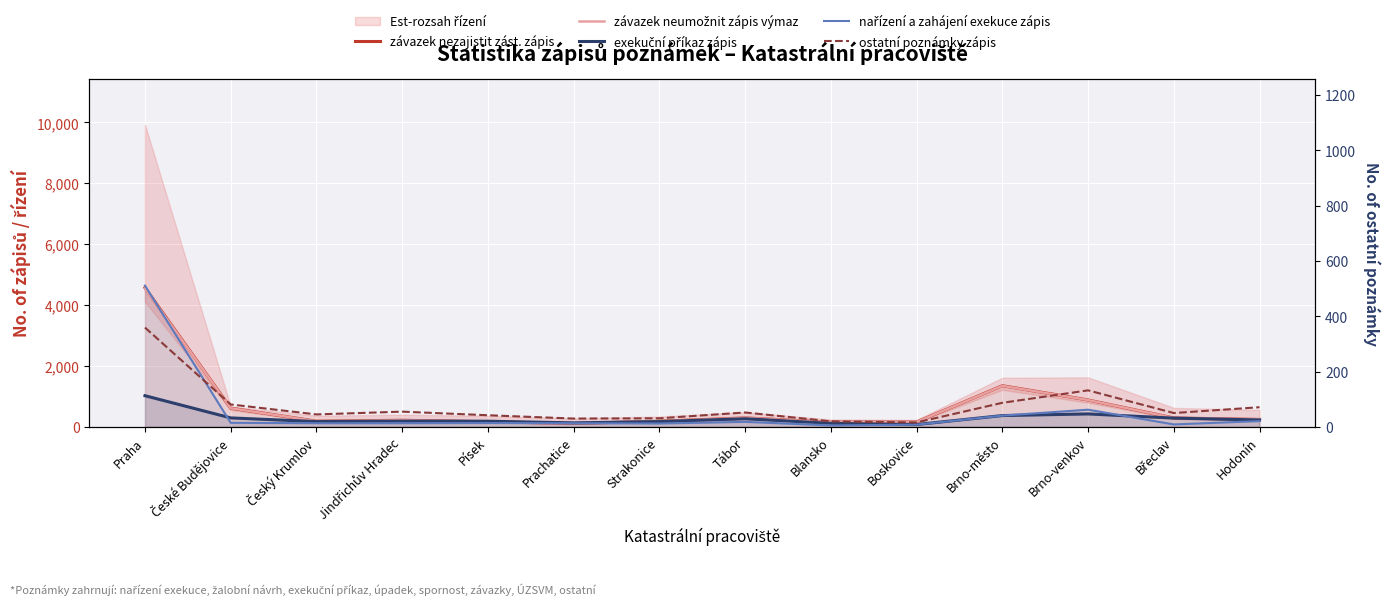

At which label does nařízení a zahájení exekuce zápis reach its peak?

Praha